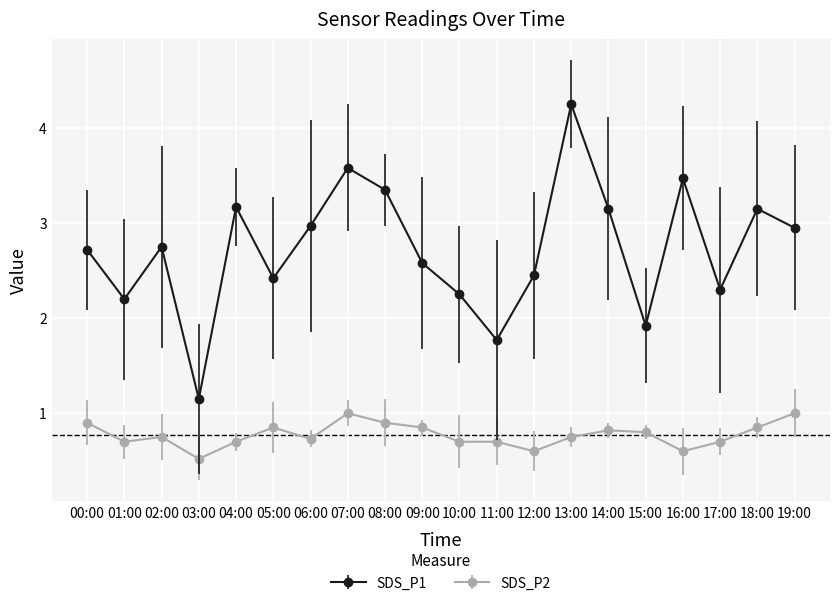

Is it true that SDS_P2 equals 0.4 at 10:00?

False